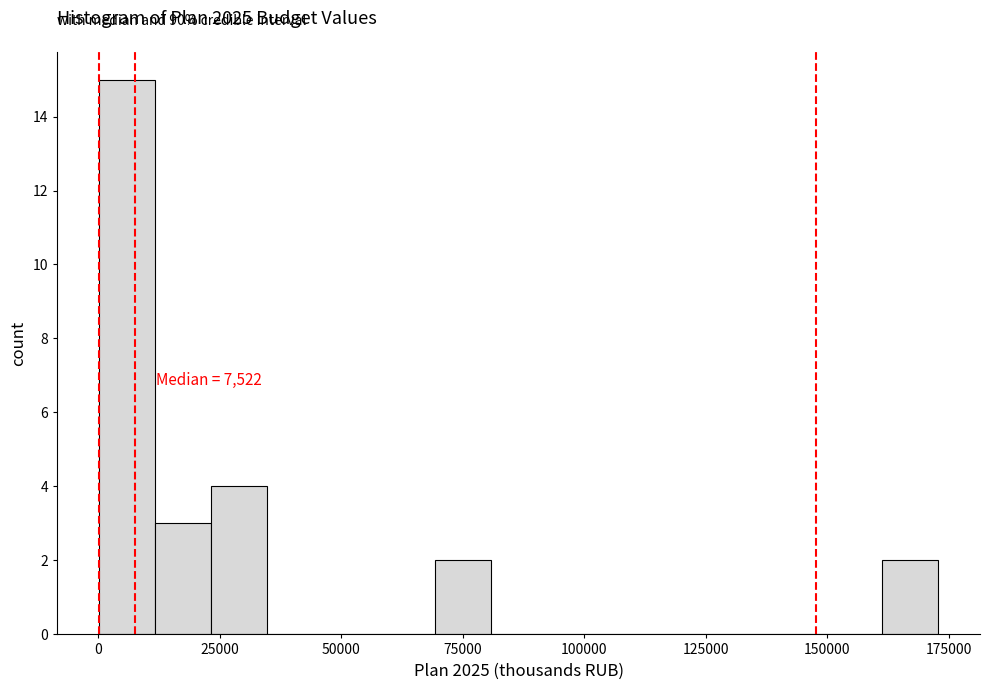

Around what value on the x-axis is the tallest bar? Give the approximate position of its centre, as read against the axis.

5000